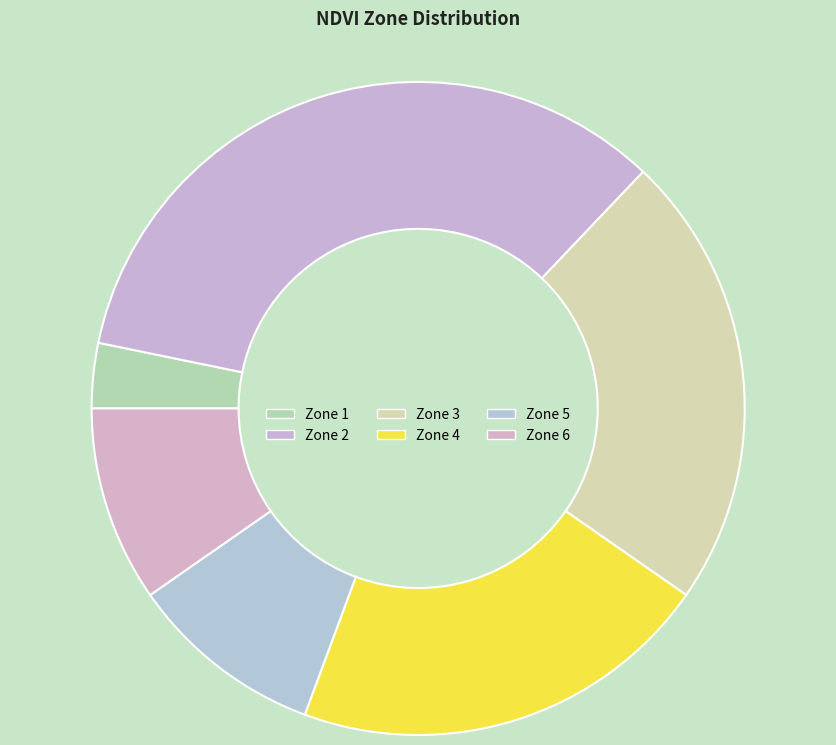

What percentage do Zone 4 and Zone 2 together represent?

54.8%